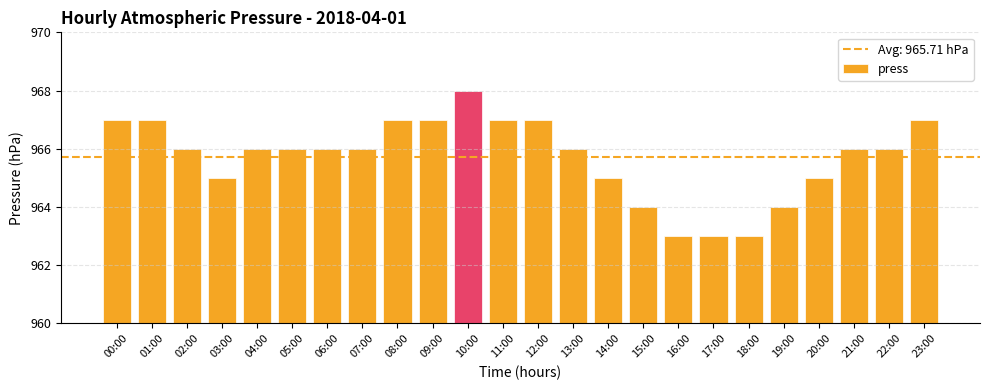

Count the values in the range 965 to 967.

18